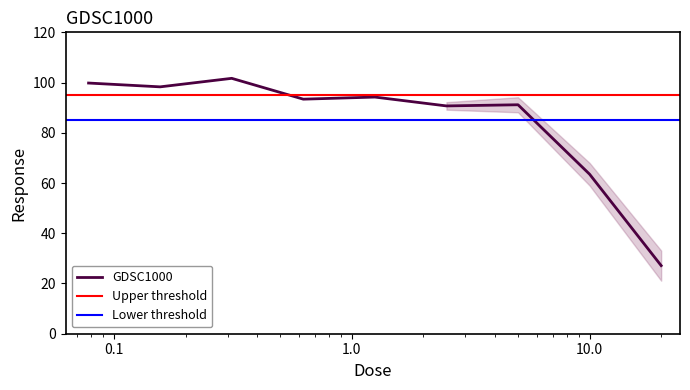

Rank the categories by value from lowest to highest.

20.0, 10.0, 2.5, 5.0, 0.625, 1.25, 0.15625, 0.078125, 0.3125